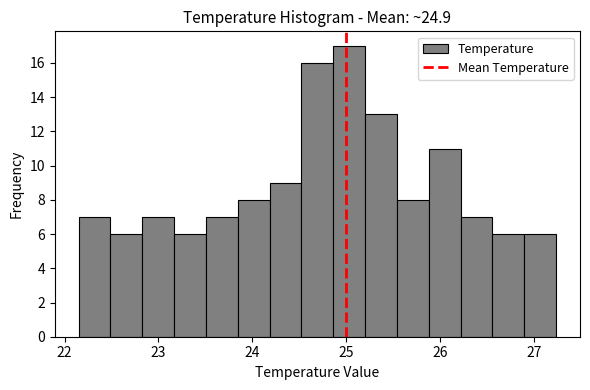

Around what value on the x-axis is the tallest bar? Give the approximate position of its centre, as read against the axis.

25.0